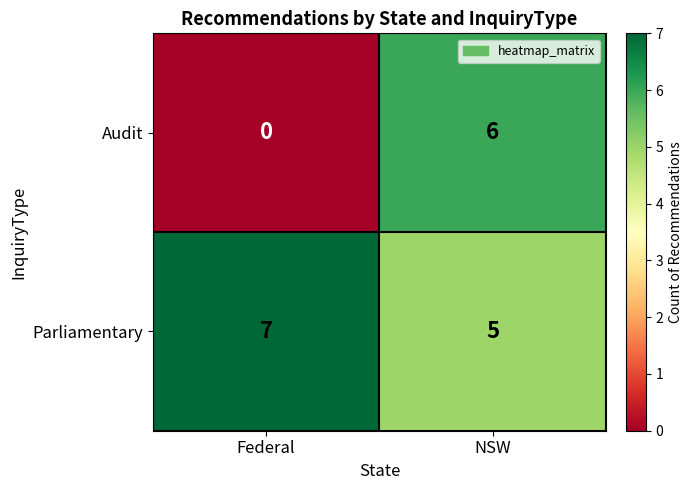

How many categories are shown in the chart?

2